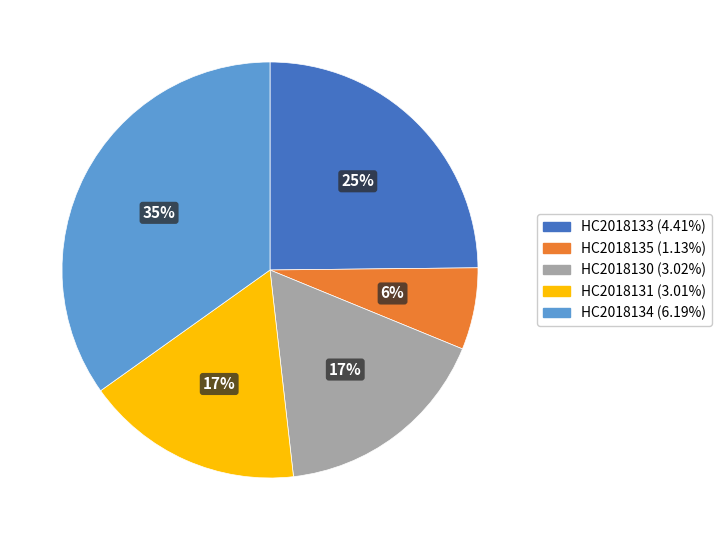

Does HC2018131 account for over 50% of the chart?

No